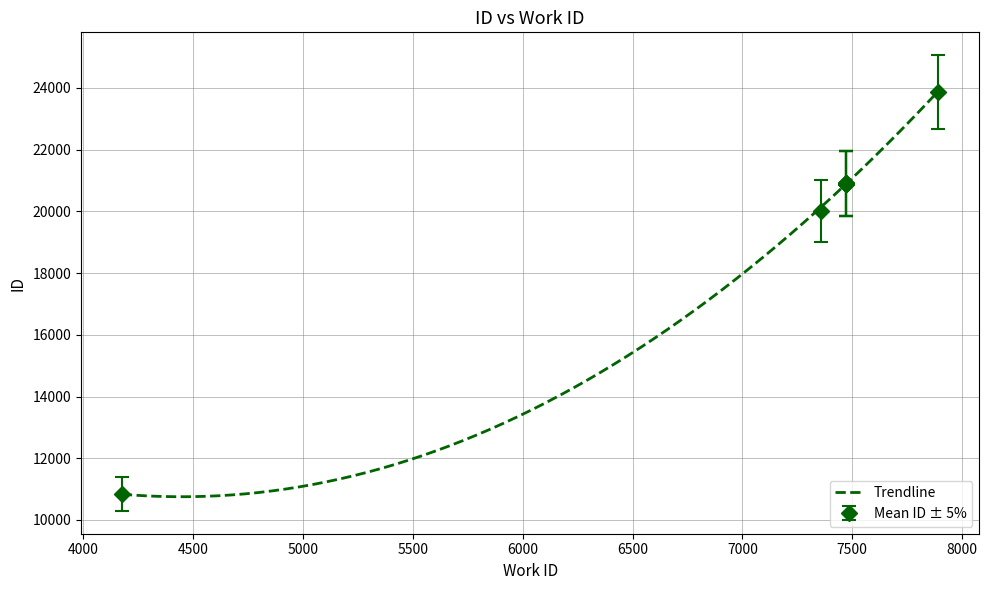

How many categories are shown in the chart?

10